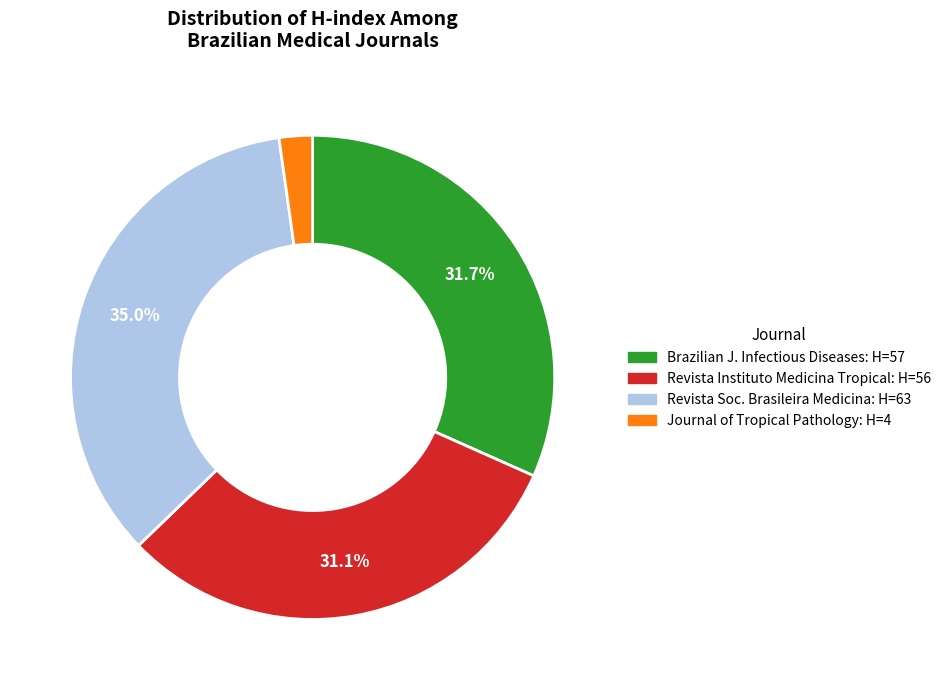

Which slice is the smallest?

Journal of Tropical Pathology: H=4